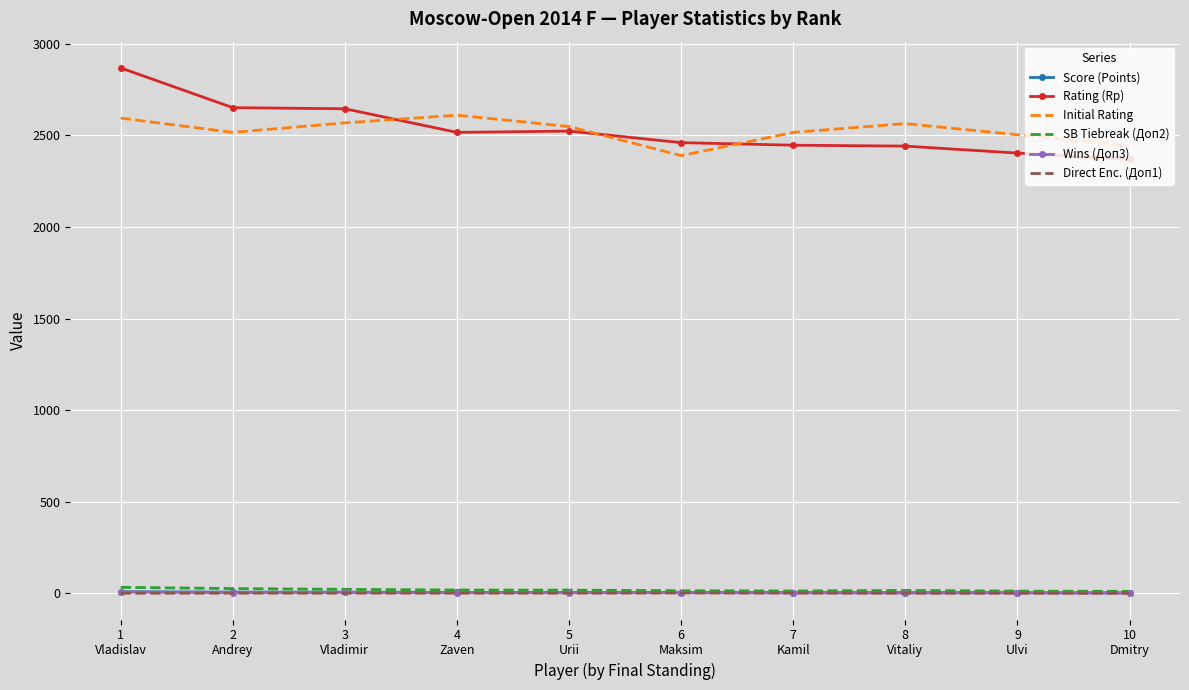

What is the greatest value displayed?

2869.0